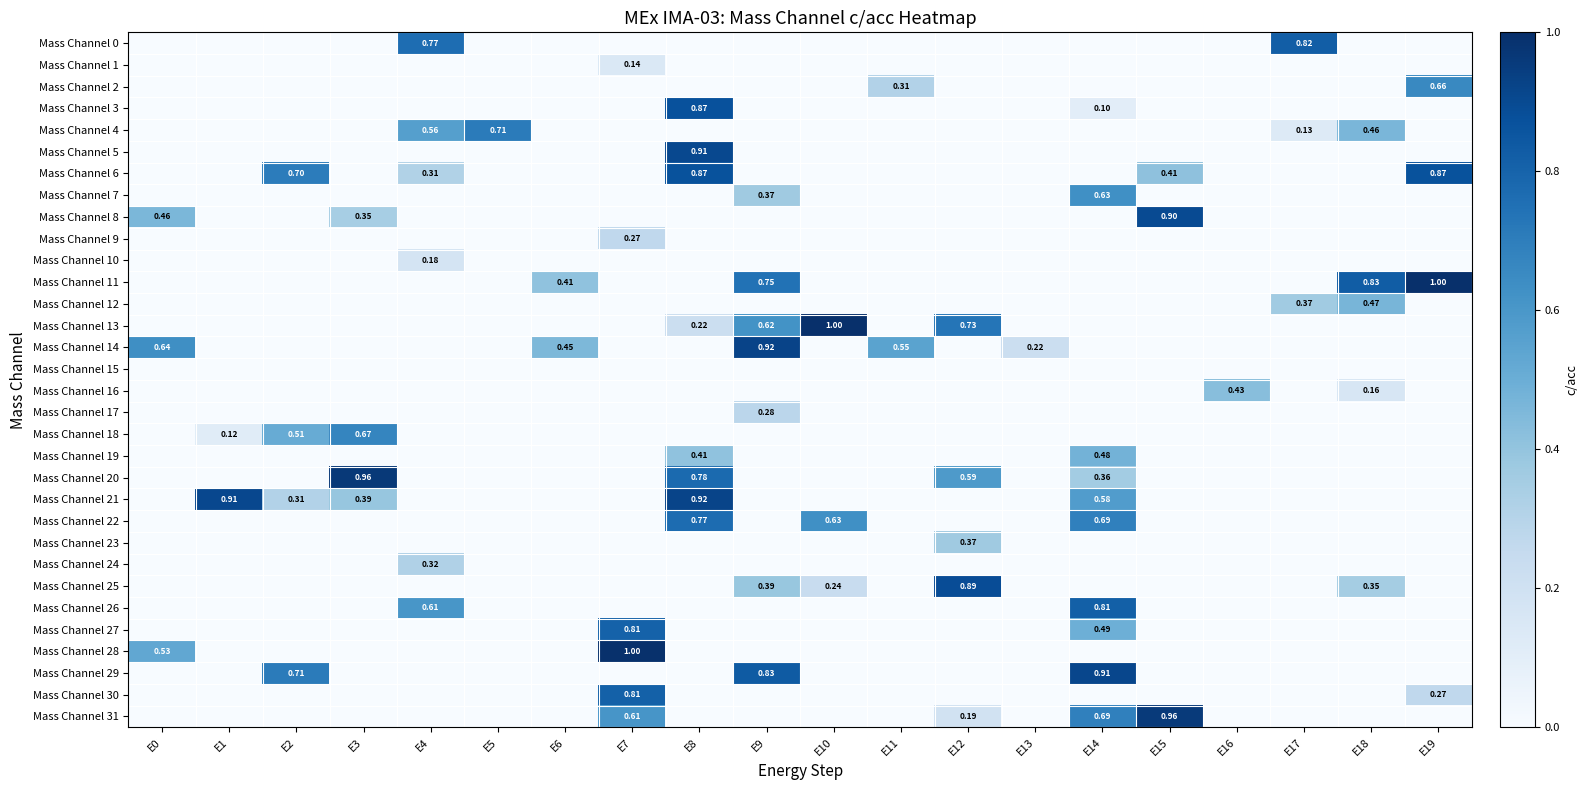

Which series changed the most between E12 and E19?

Mass Channel 11